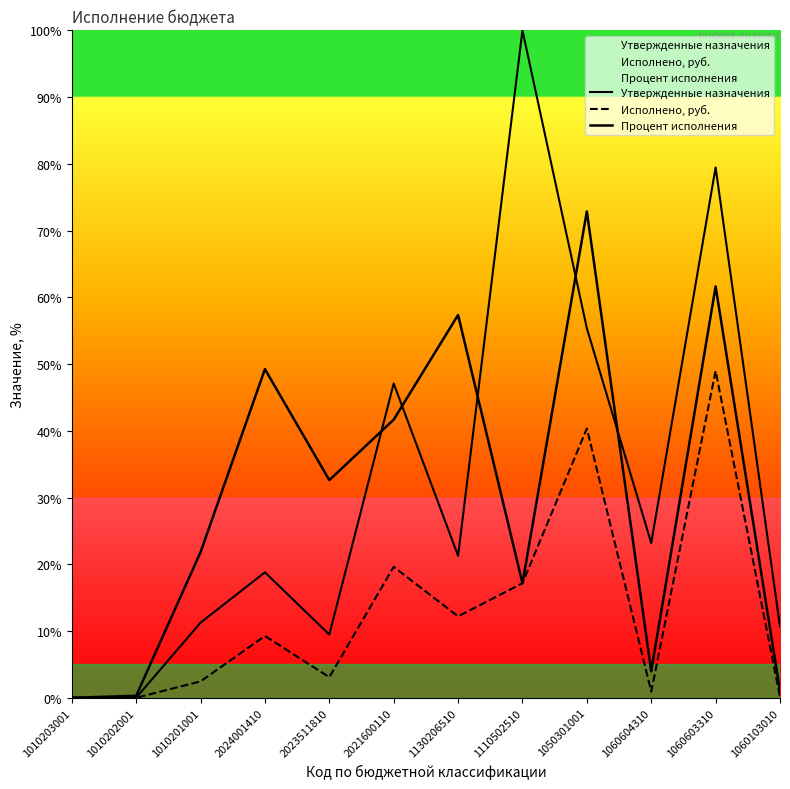

Where is the first local minimum for Утвержденные назначения?

1010202001